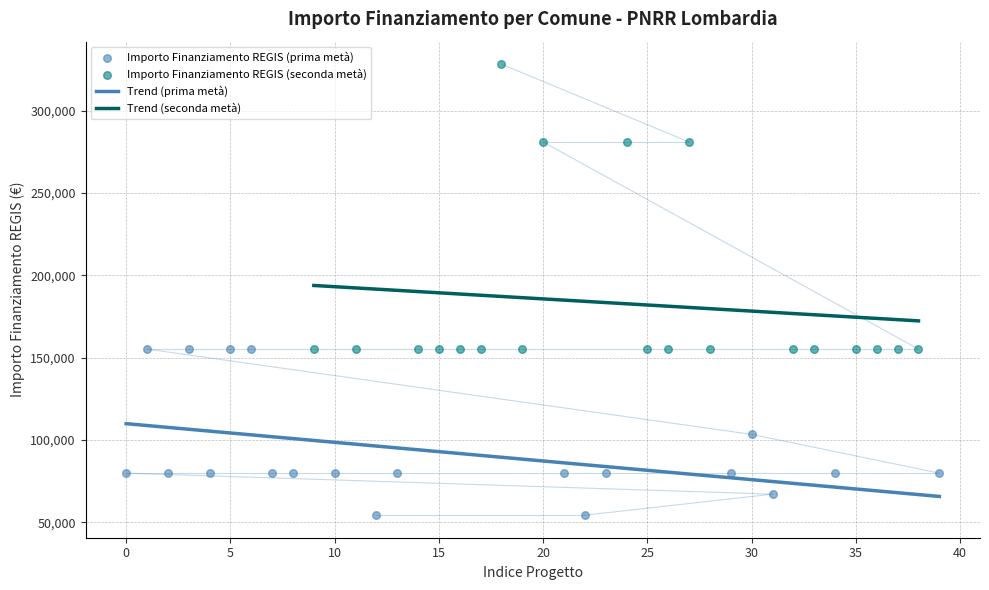

What is the maximum value for Trend (prima metà)?

109966.6